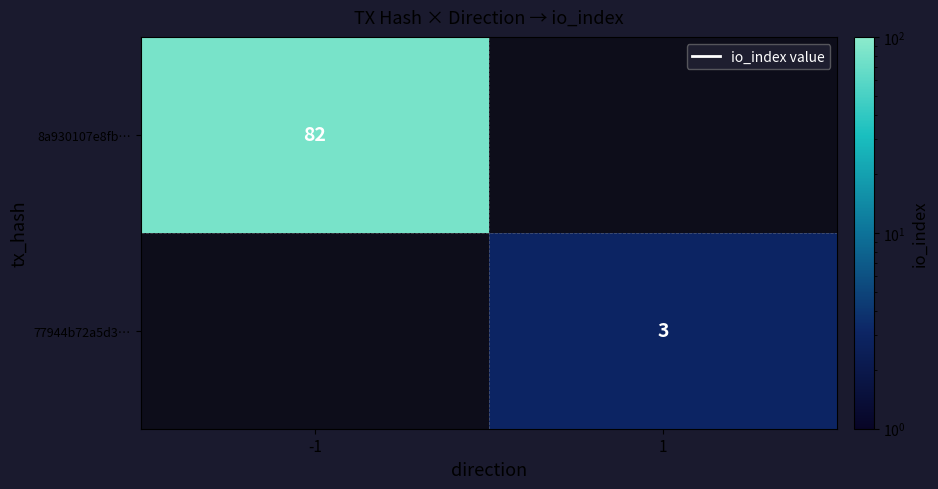

What is the maximum value shown in the chart?

82